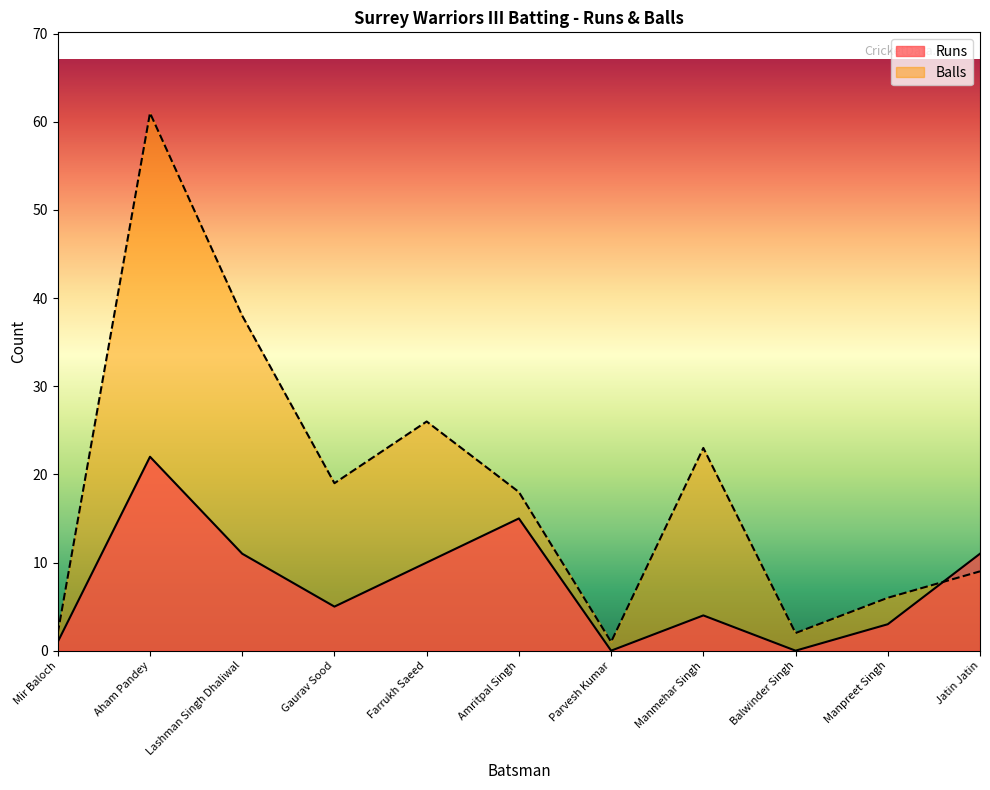

What is the label of the 9th point from the left?

Balwinder Singh